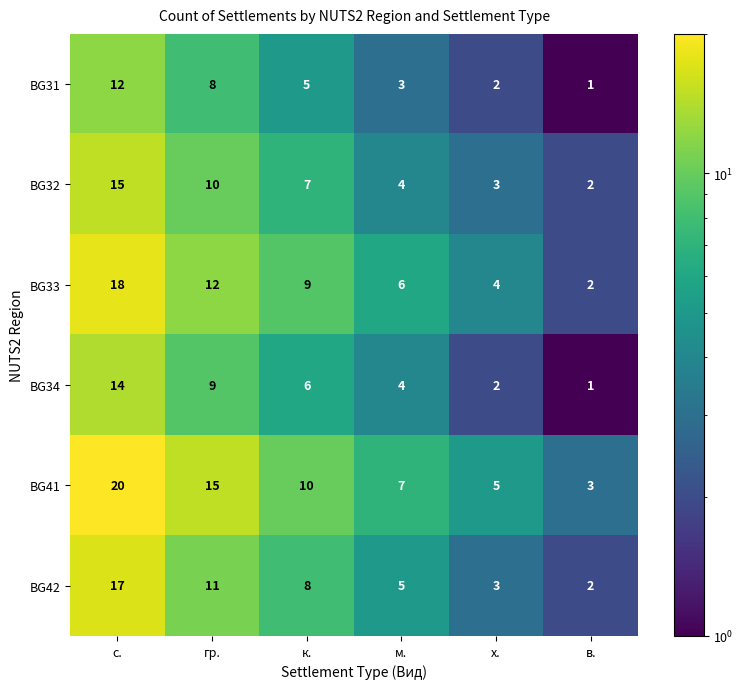

The value of BG42 at в. is 2. True or false?

True